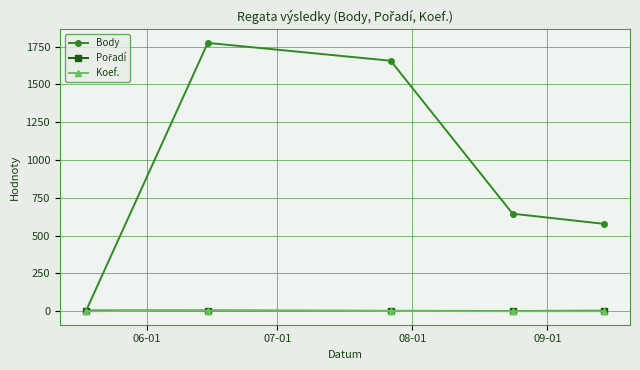

Count the number of categories in the chart.

5